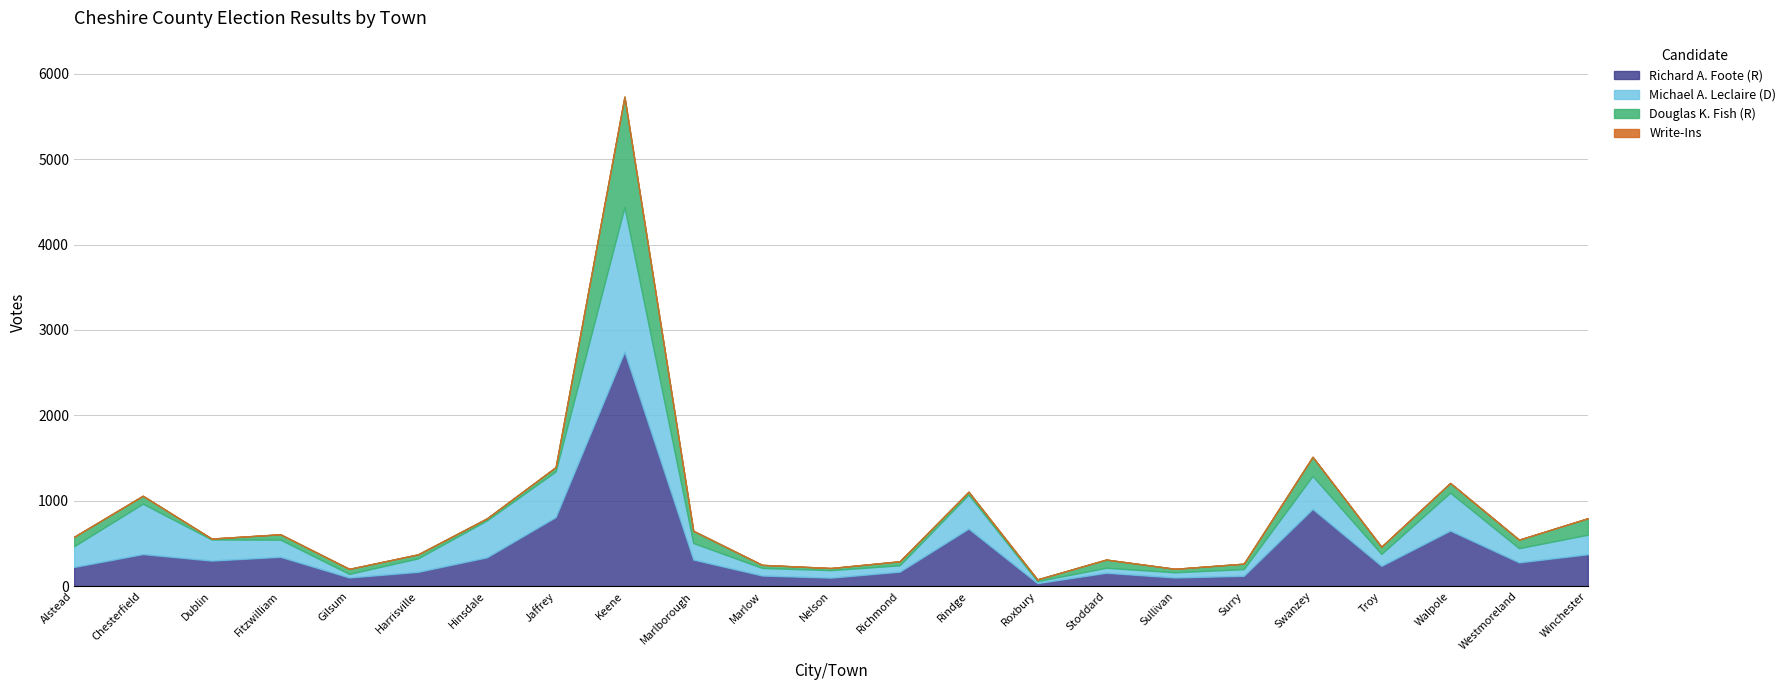

Rank the series by their maximum value, from highest to lowest.

Richard A. Foote (R), Michael A. Leclaire (D), Douglas K. Fish (R), Write-Ins